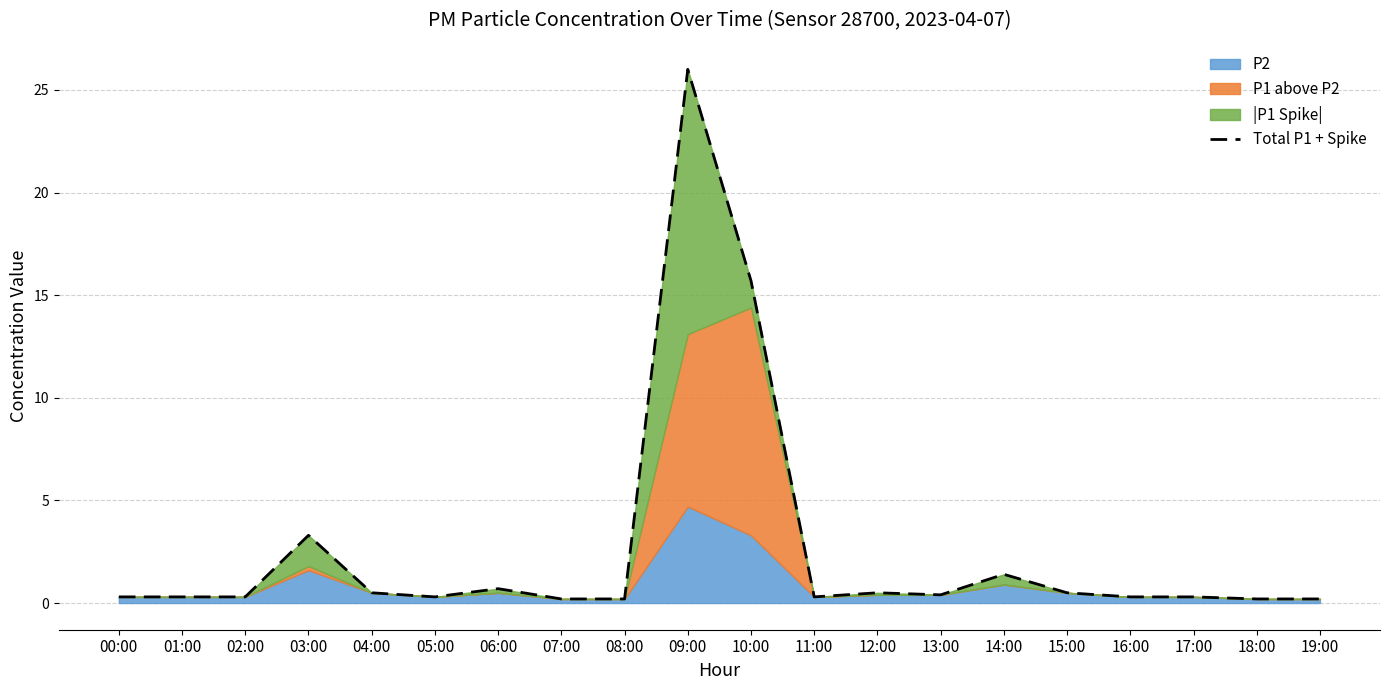

Which has a higher value, 12:00 or 09:00?

09:00